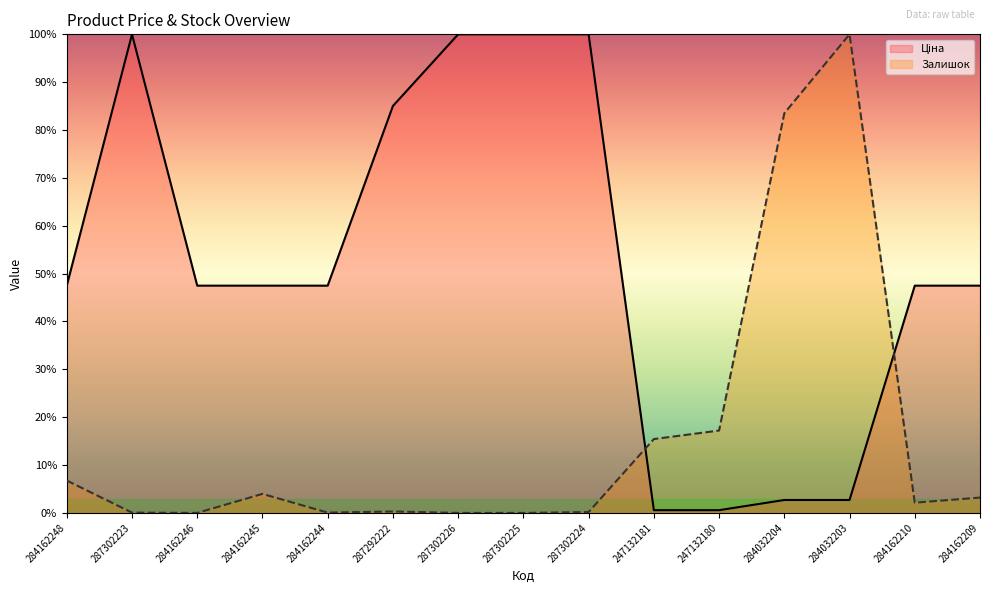

Reading left to right, extract all data points from this chart.

Ціна: 47.5	100.0	47.5	47.5	47.5	85.0	100.0	100.0	100.0	0.6	0.6	2.7	2.7	47.5	47.5
Залишок: 6.8	0.1	0.0	4.0	0.1	0.3	0.0	0.0	0.2	15.4	17.2	83.5	100.0	2.1	3.2